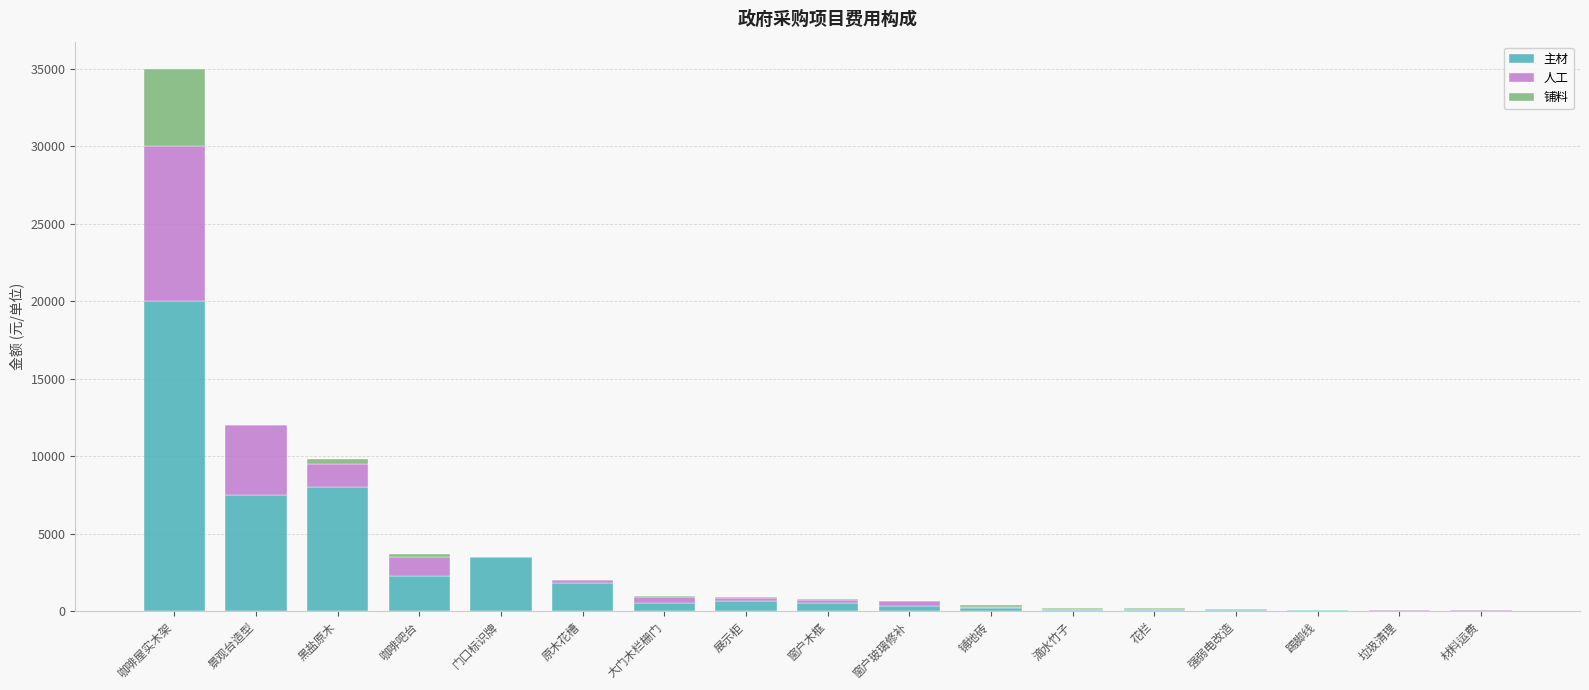

At which category is the sum across all series the highest?

咖啡屋实木架